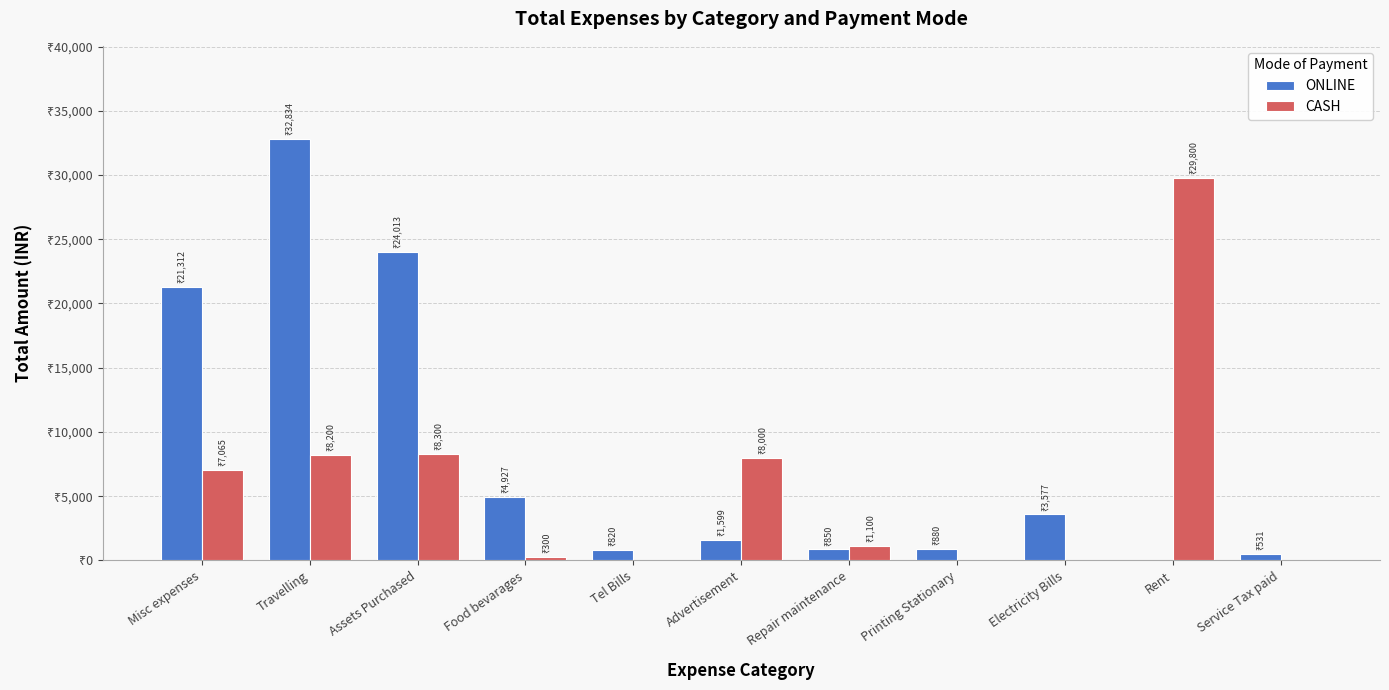

What are all the series names shown in the legend?

ONLINE, CASH